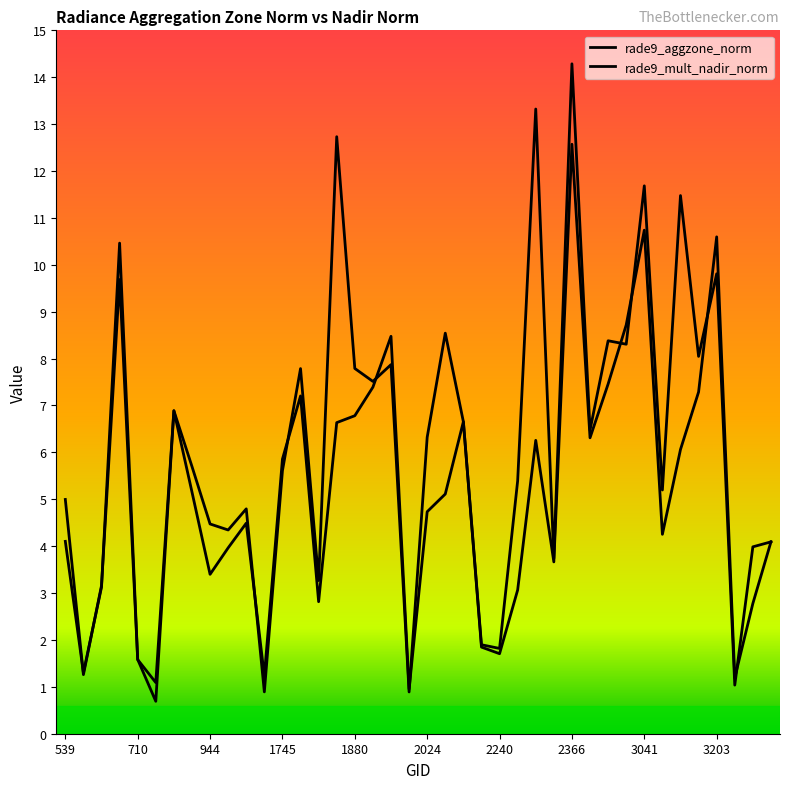

After their last crossing, which series has the higher values: rade9_aggzone_norm or rade9_mult_nadir_norm?

rade9_mult_nadir_norm